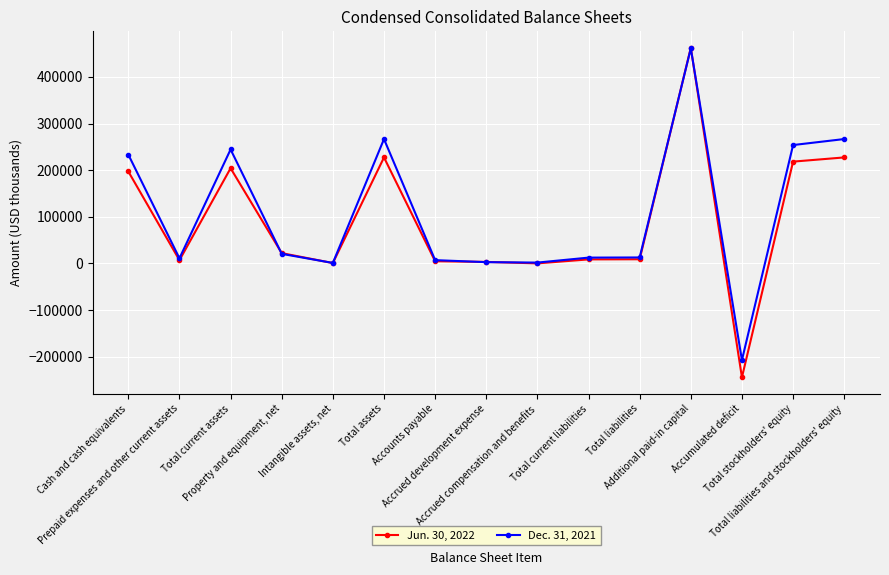

True or false: Jun. 30, 2022 has more than 0 points higher than both neighbors.

True